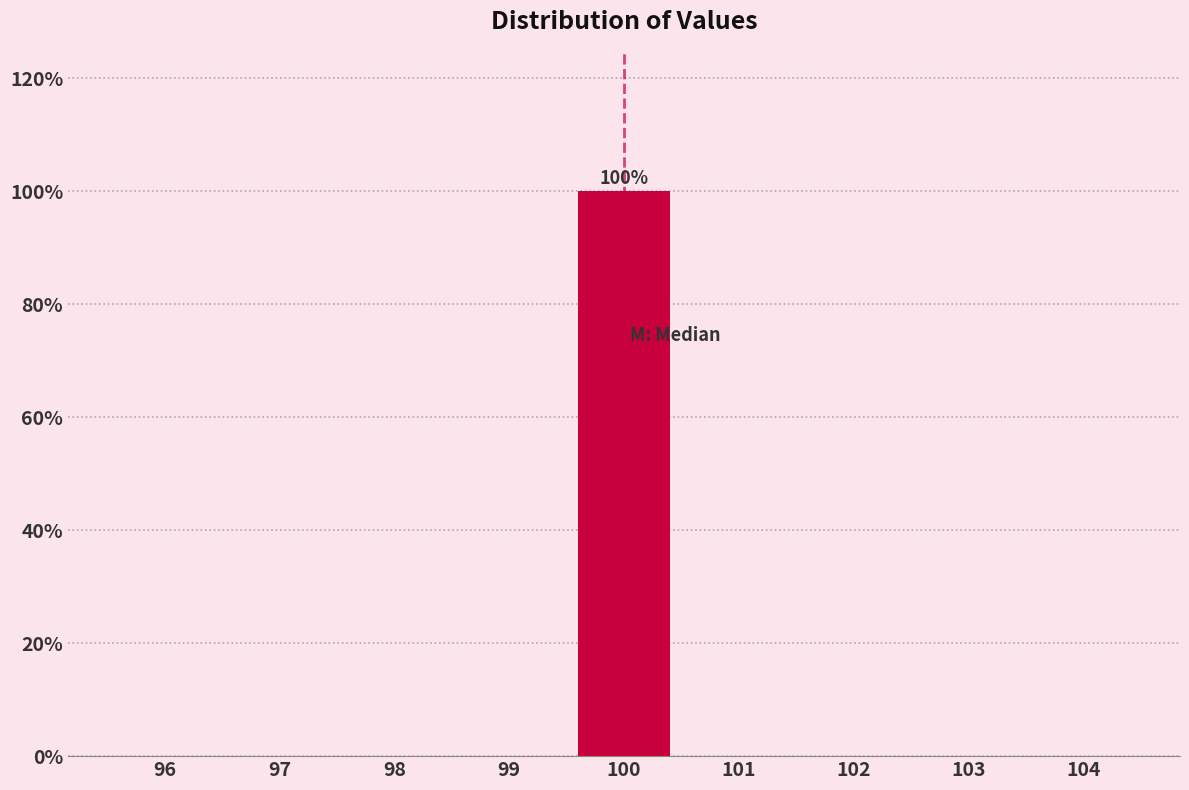

Which range on the x-axis has the tallest bar?

99.5 to 100.5